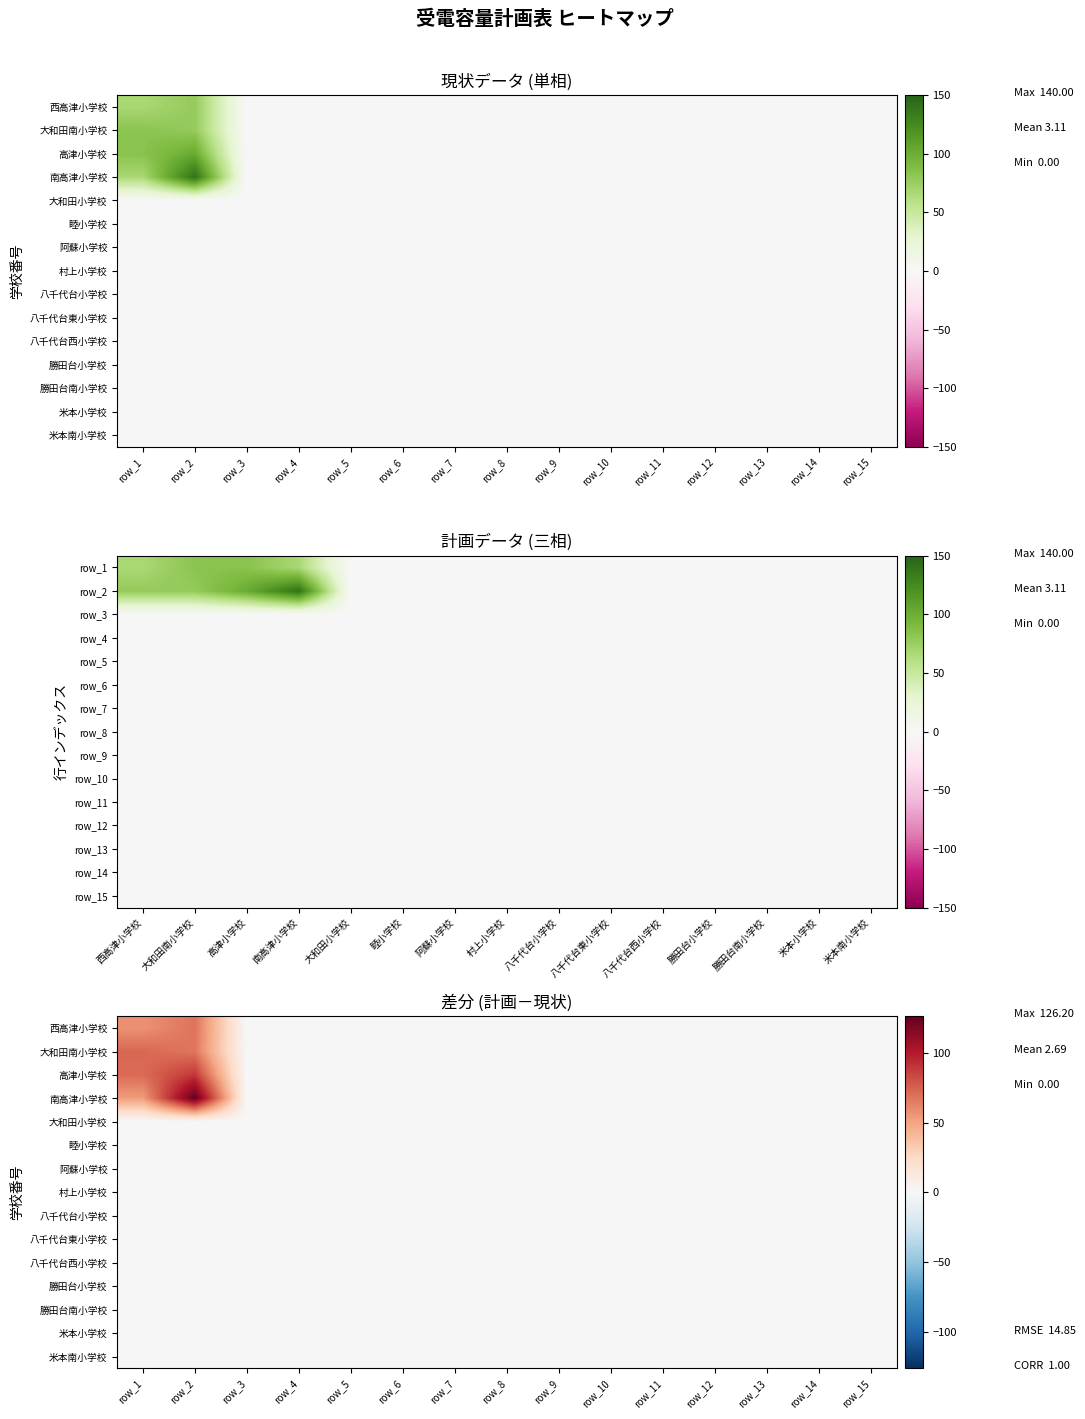

List the series in order of their peak value, lowest first.

大和田小学校, 睦小学校, 阿蘇小学校, 村上小学校, 八千代台小学校, 八千代台東小学校, 八千代台西小学校, 勝田台小学校, 勝田台南小学校, 米本小学校, 米本南小学校, 西高津小学校, 大和田南小学校, 高津小学校, 南高津小学校